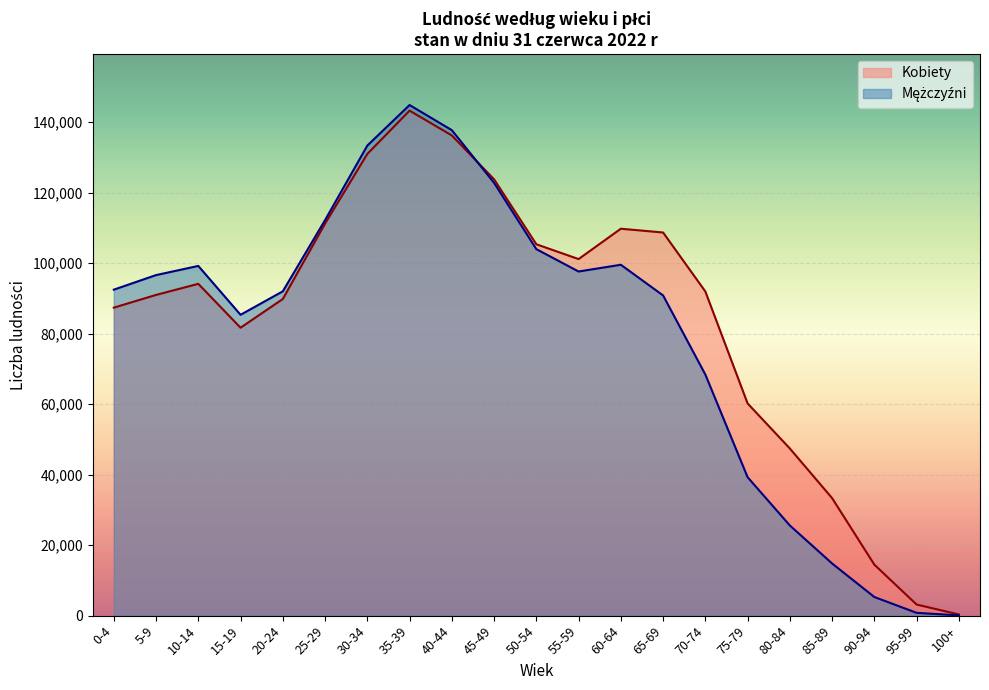

Rank the series by their average value, from lowest to highest.

Mężczyźni, Kobiety